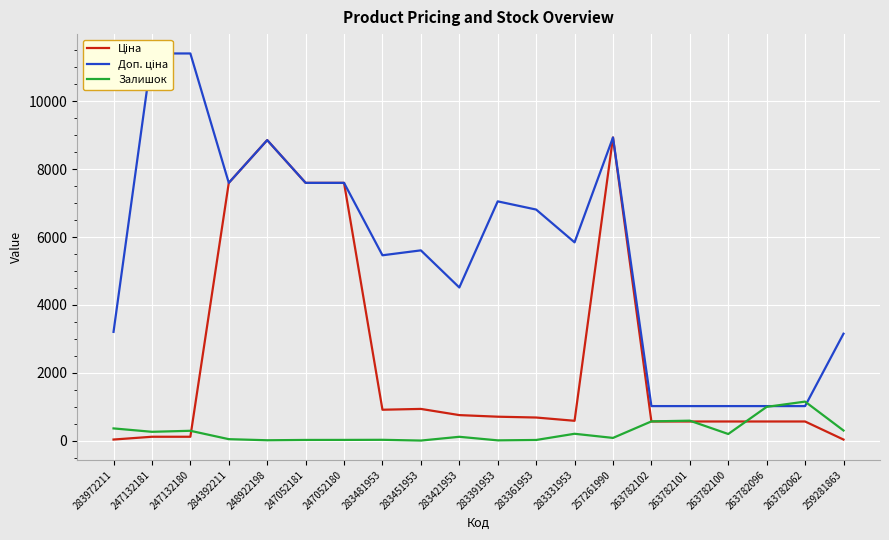

Where is the first local minimum for Доп. ціна?

284392211